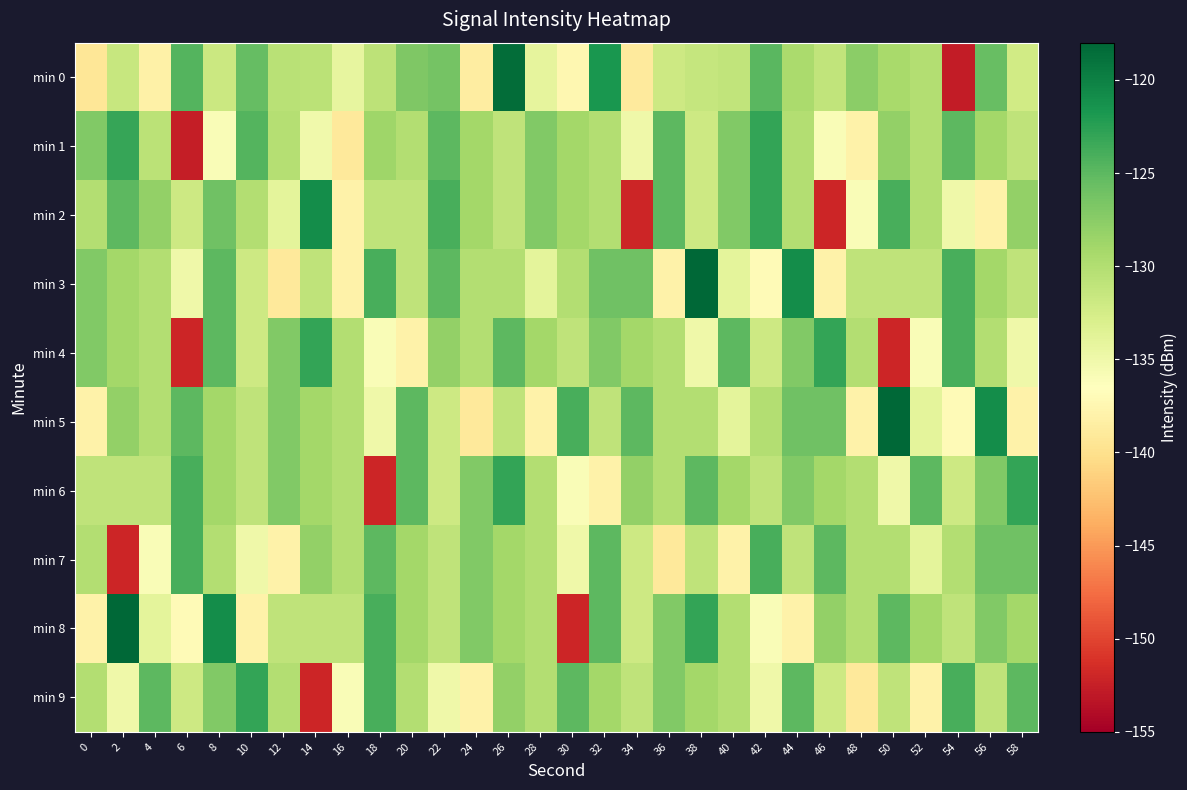

What is the smallest value displayed?

-152.8